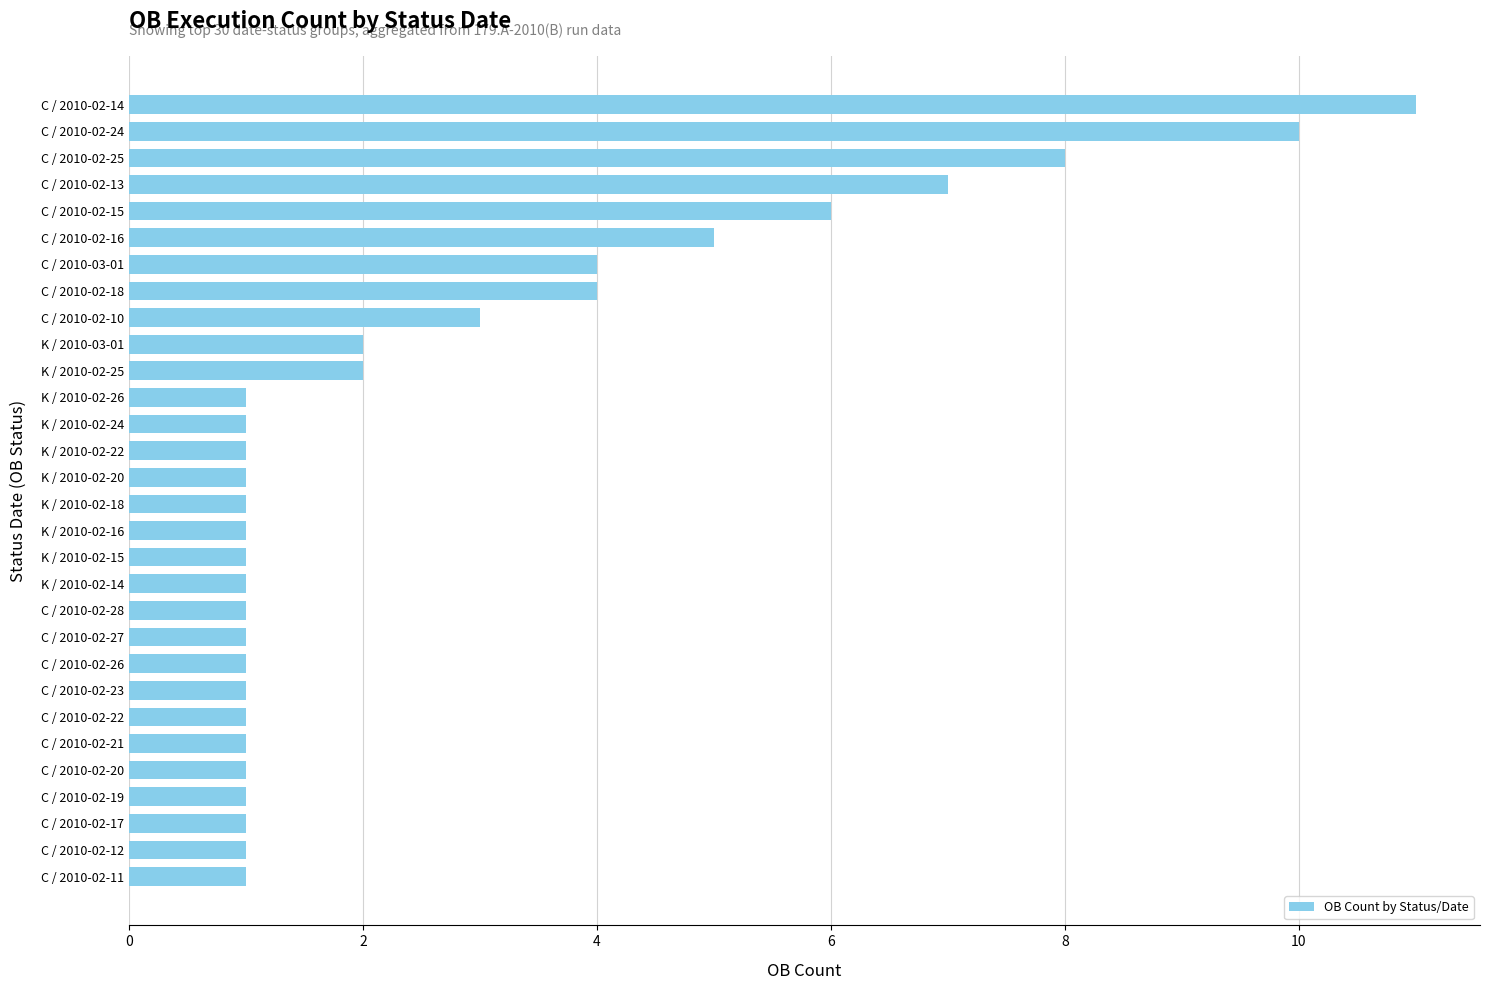

Are the bars horizontal?

Yes